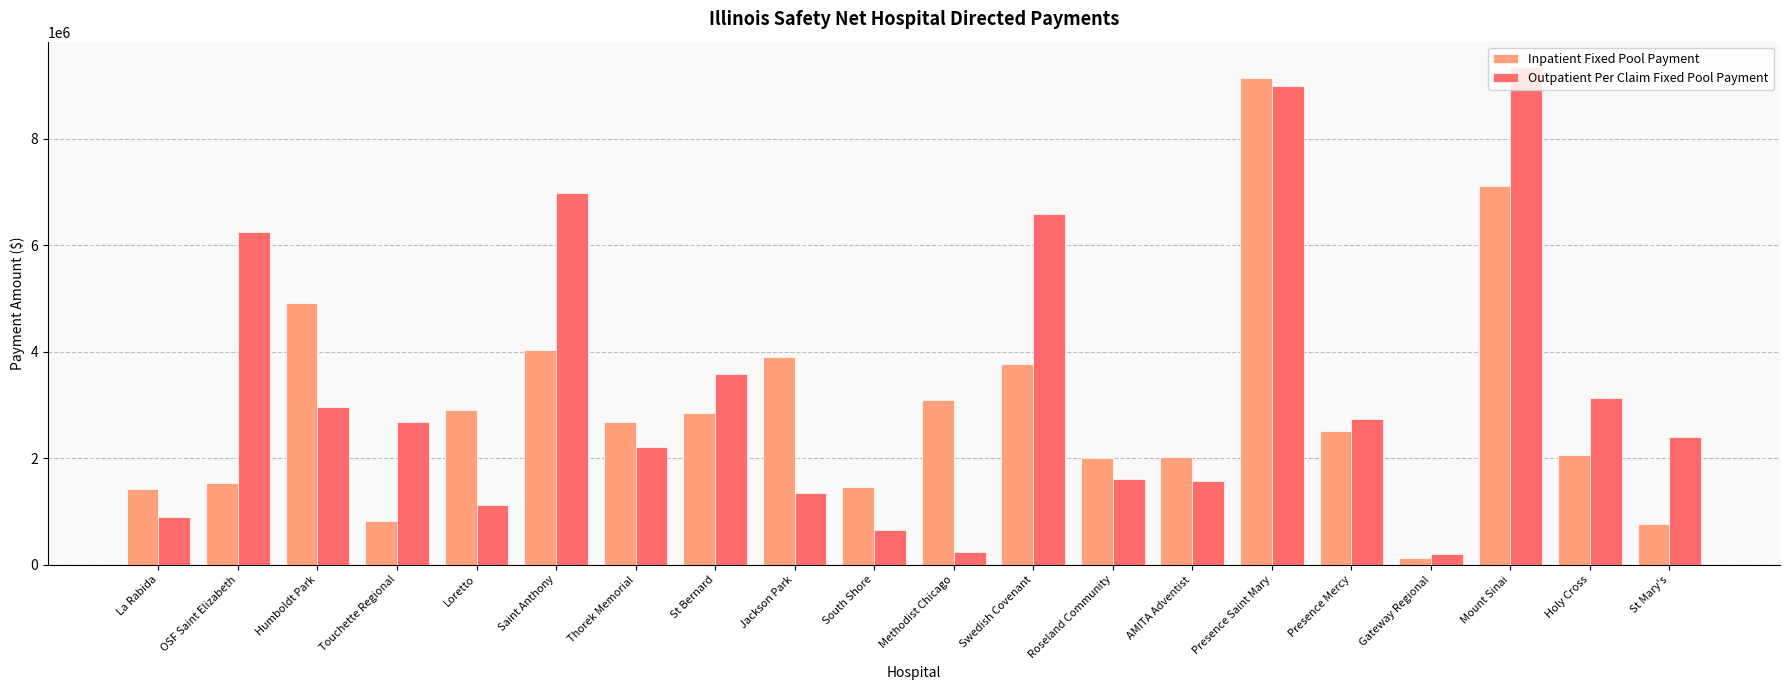

How many bars are there in each group?

2